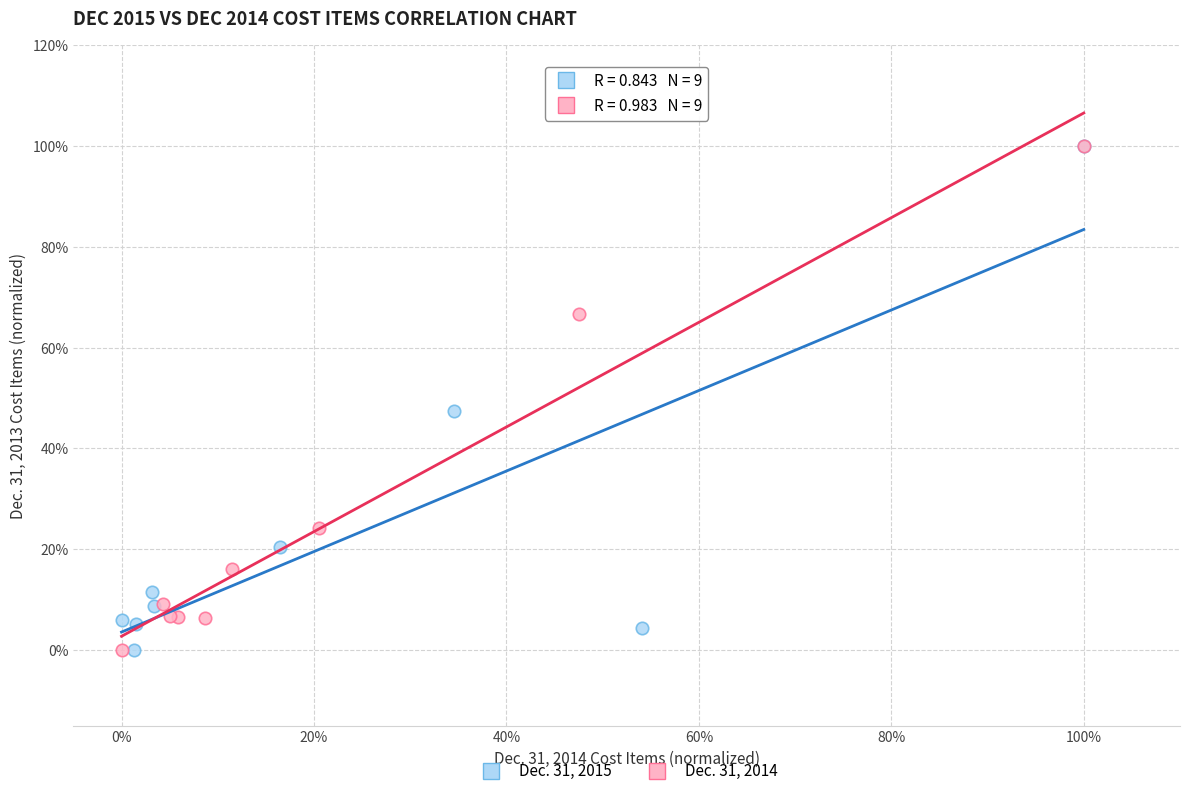

What are all the series names shown in the legend?

Dec. 31, 2015, Dec. 31, 2014